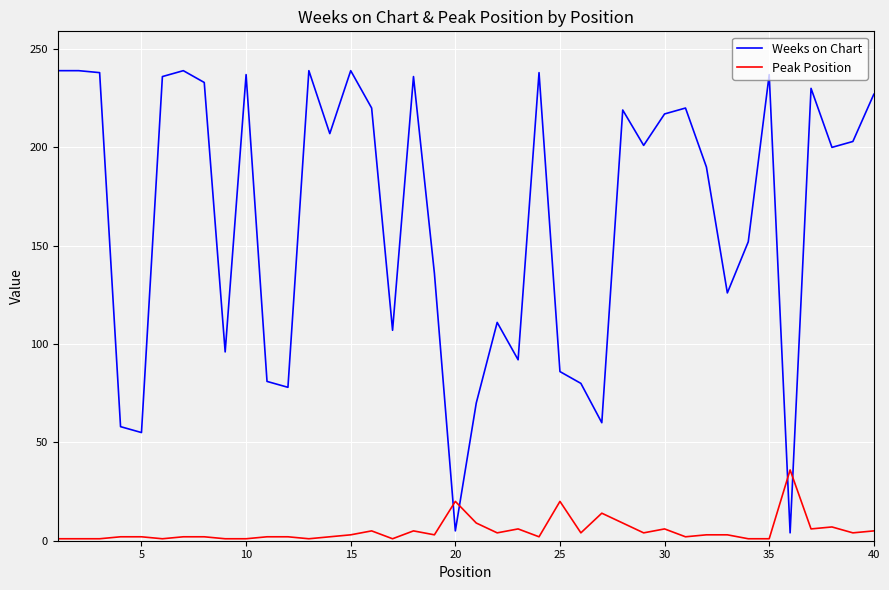

Rank the series by their maximum value, from lowest to highest.

Peak Position, Weeks on Chart